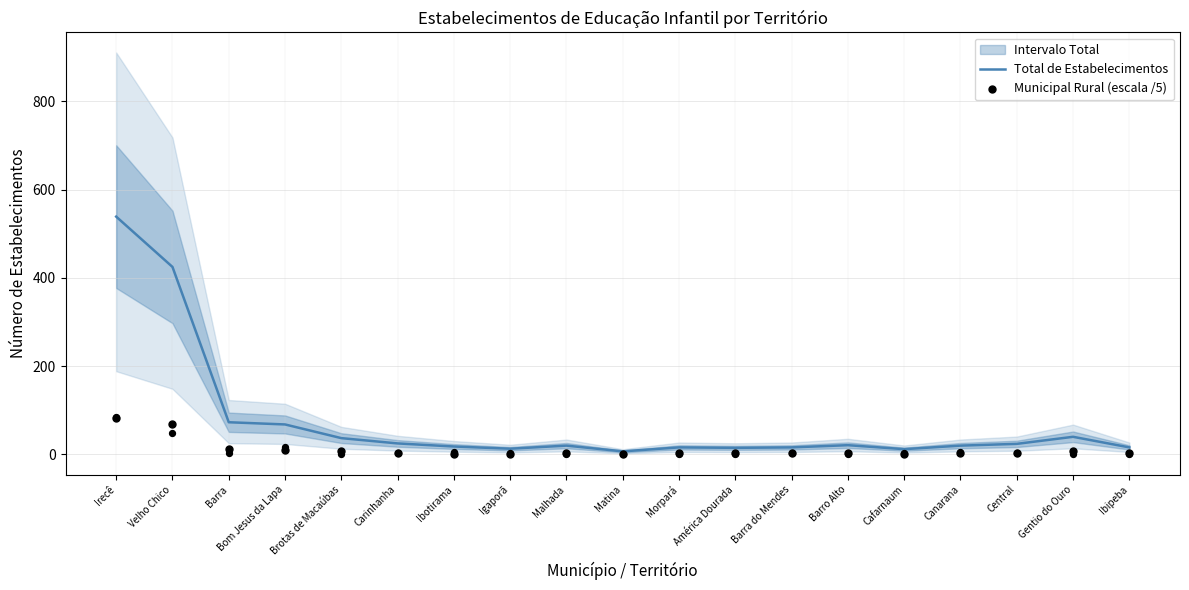

Which series contains the highest Y value?

Total de Estabelecimentos